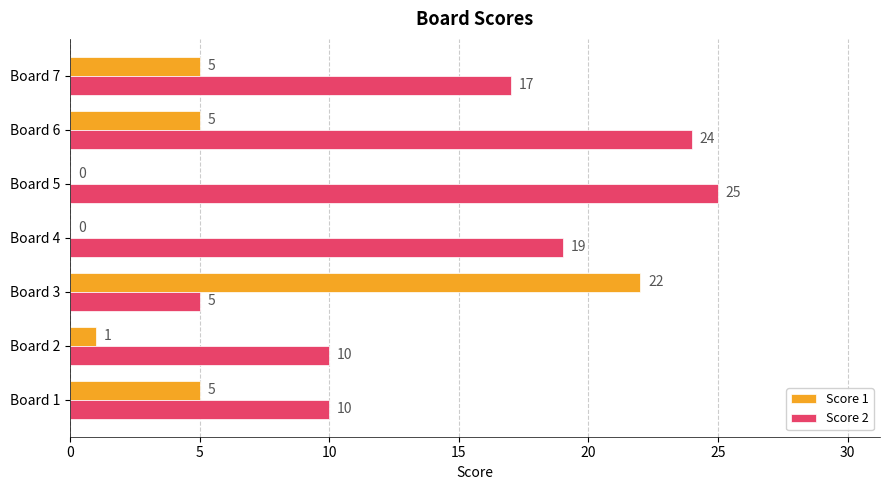

Between Board 3 and Board 7, which series saw the biggest shift?

Score 1